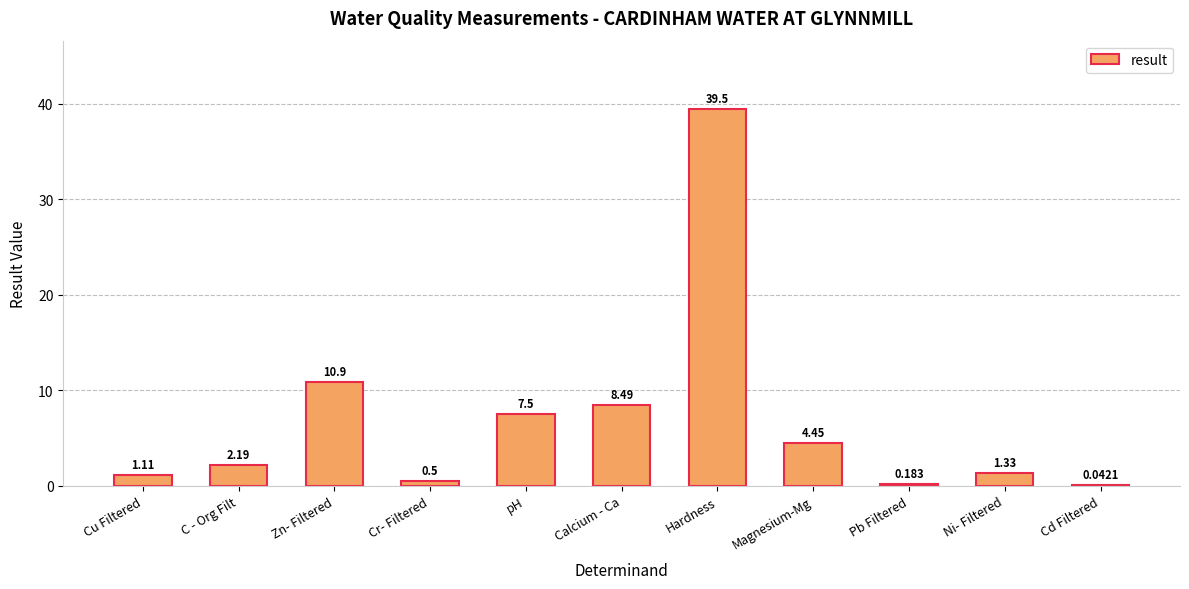

Between Cu Filtered and Cd Filtered, which is larger?

Cu Filtered